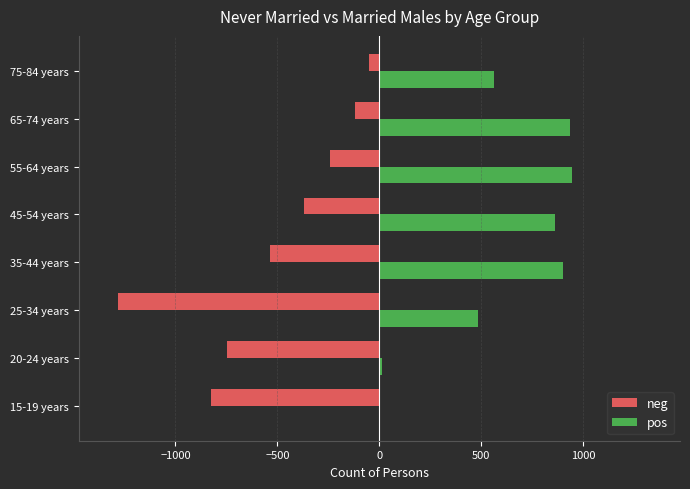

Is the value of neg at 20-24 years greater than the value of pos at 65-74 years?

No